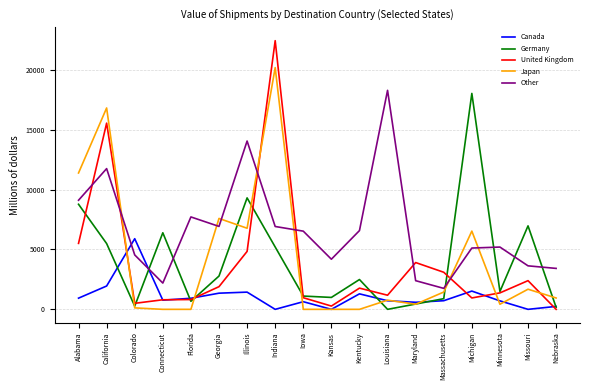

At which label does Japan first exceed 948?

Alabama